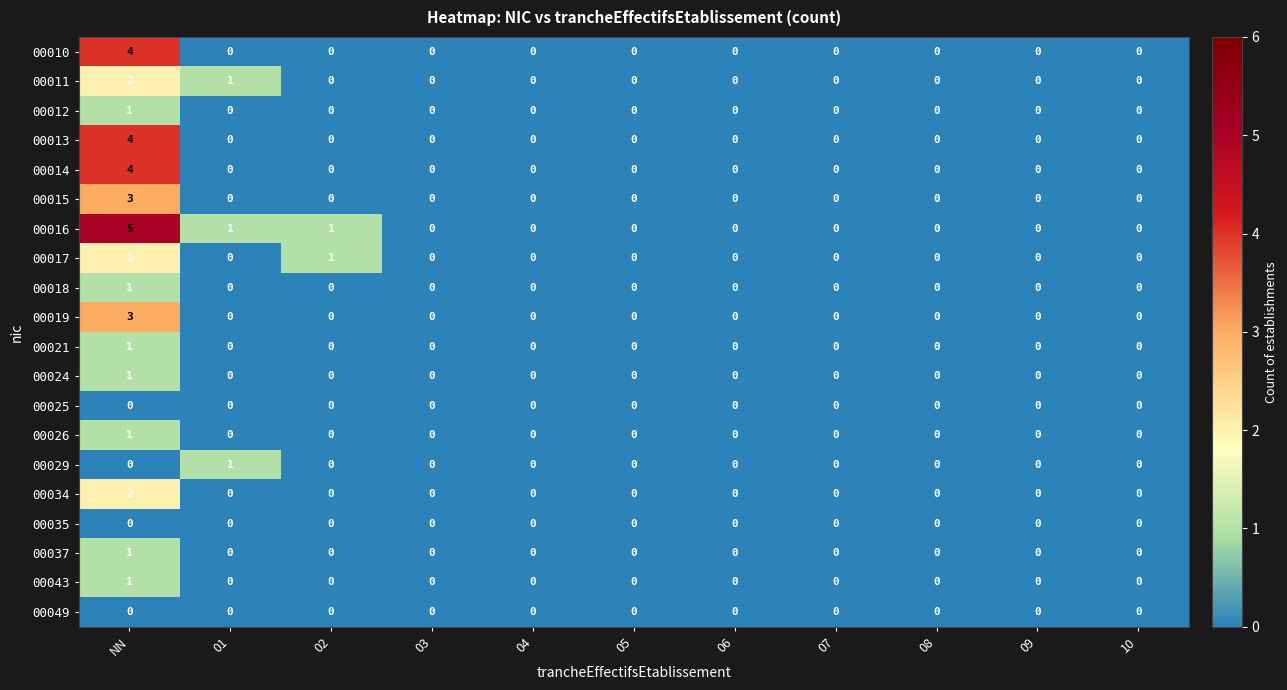

How many series are shown in this chart?

20